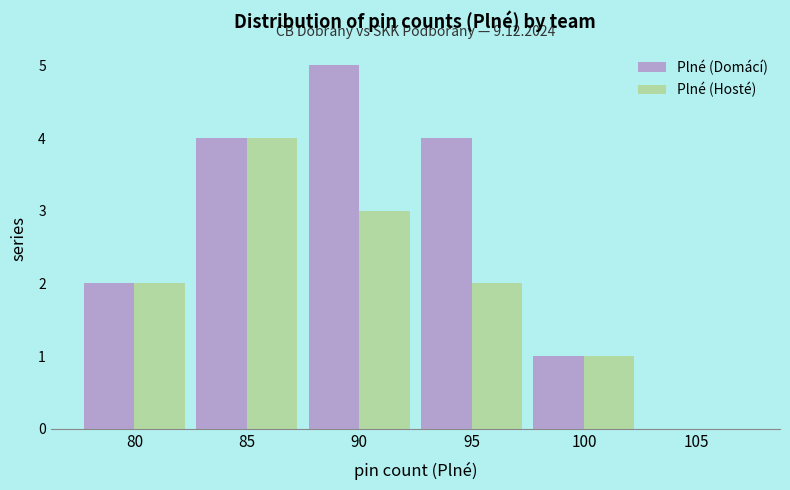

Reading left to right, list all the values displayed in this chart.

Plné (Domácí): 80=2	85=4	90=5	95=4	100=1	105=0
Plné (Hosté): 80=2	85=4	90=3	95=2	100=1	105=0